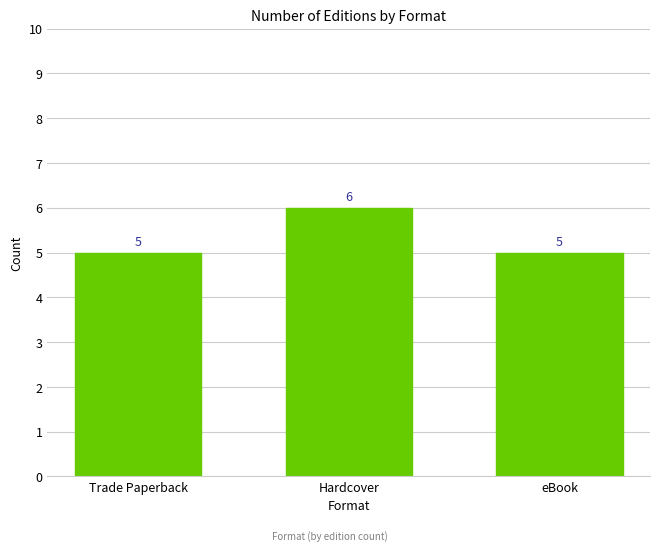

True or false: the data shows 8 at eBook.

False